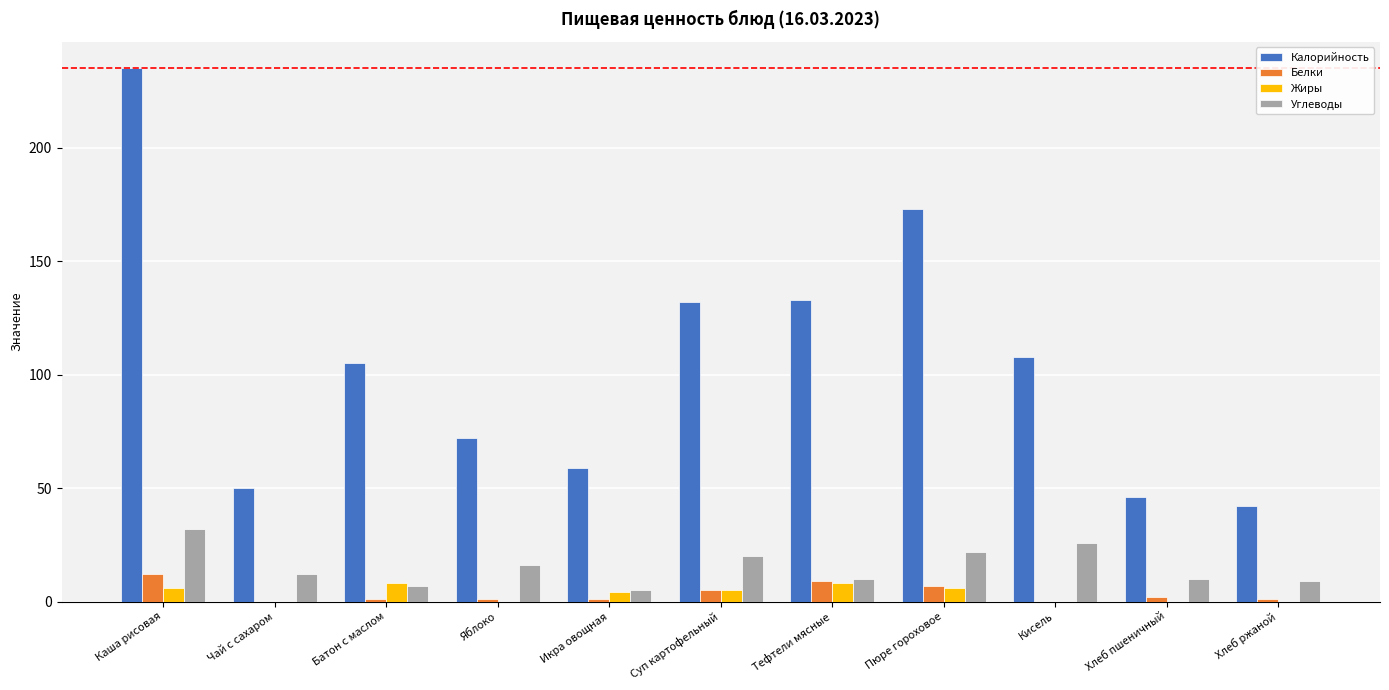

What is the average value of the Жиры series?

3